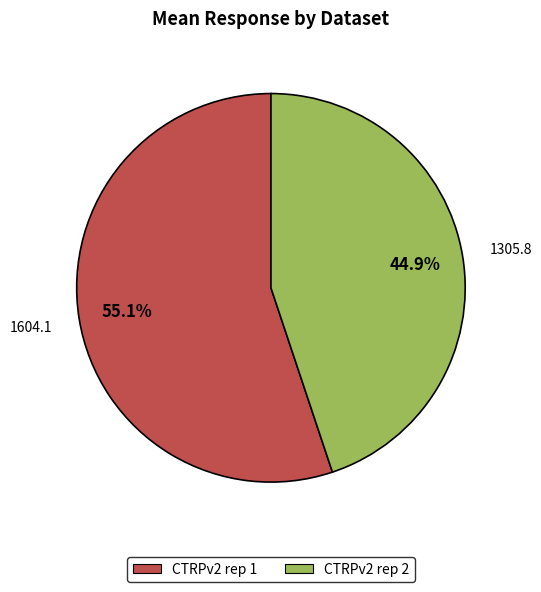

How much of the chart is everything except CTRPv2 rep 1?

44.9%